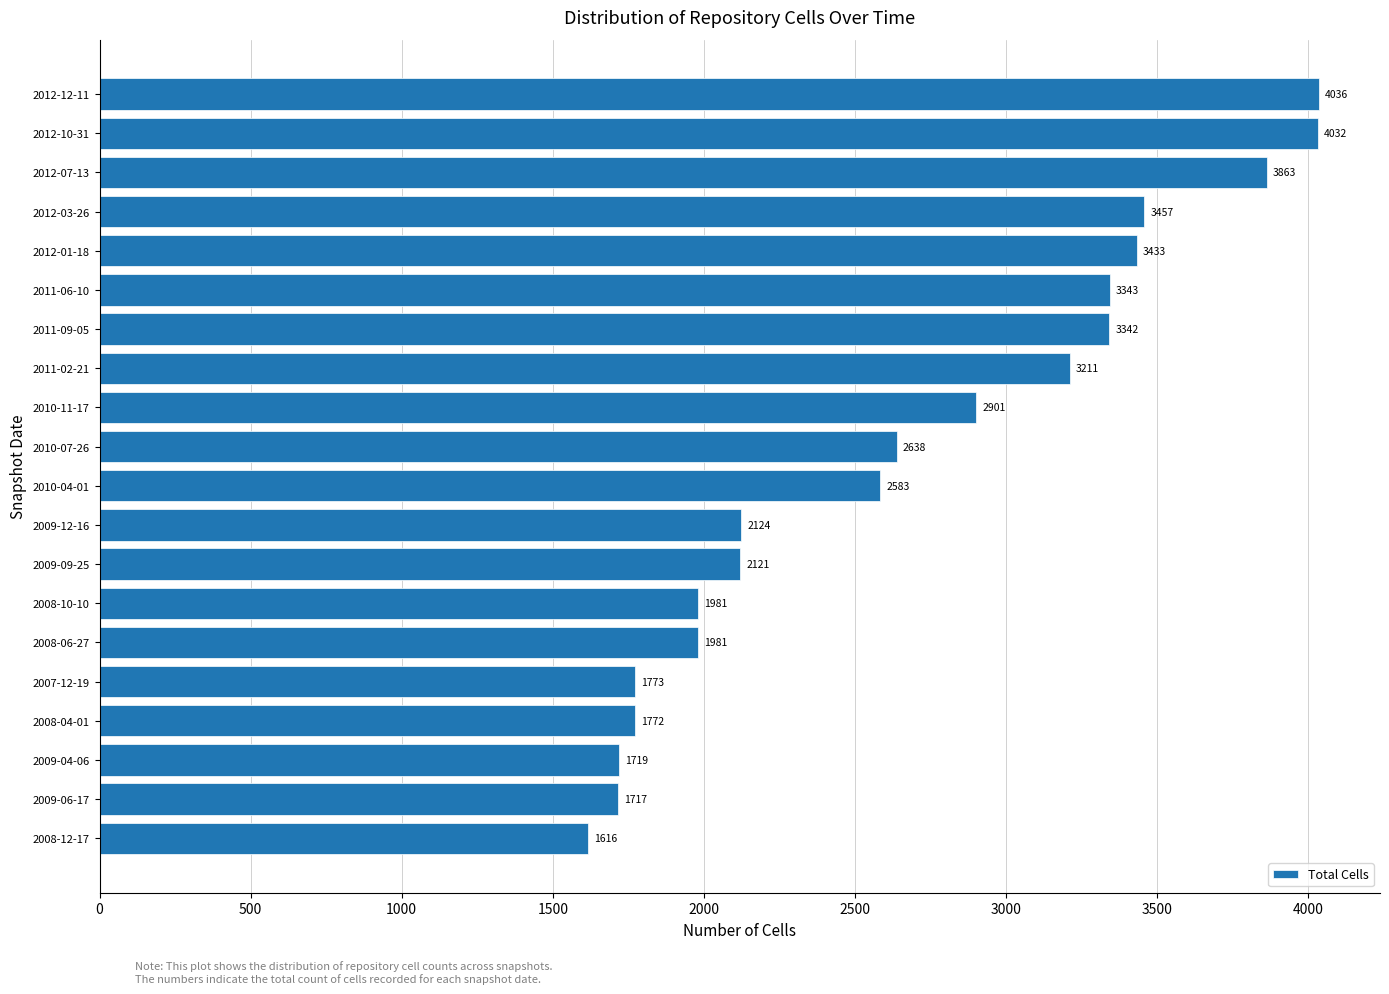

What is the greatest value displayed?

4036